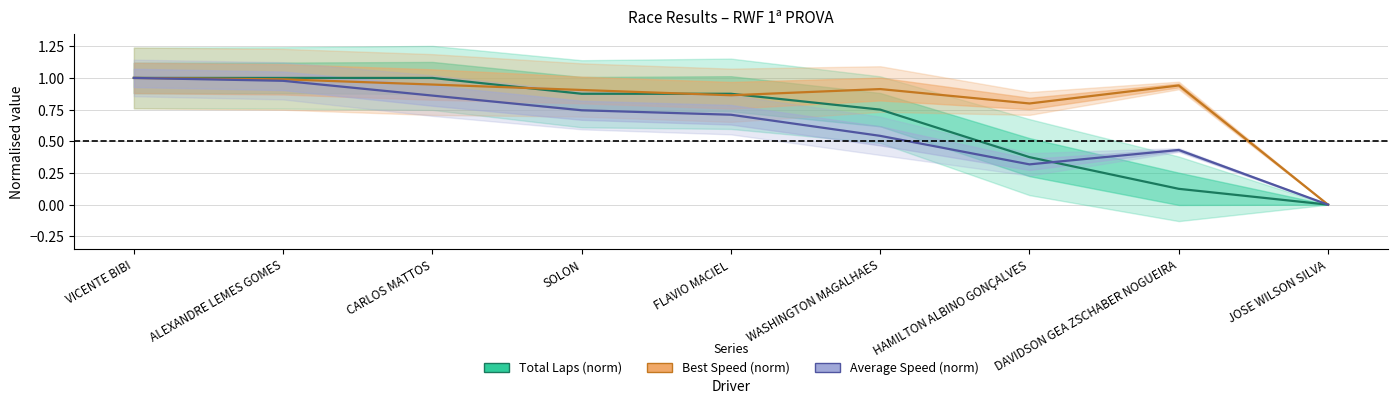

Rank the series by their maximum value, from highest to lowest.

Best Speed (norm), Average Speed (norm), Total Laps (norm)